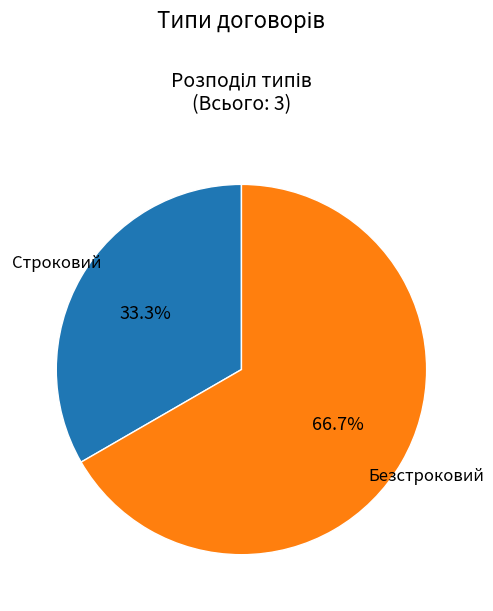

Is there any slice that represents more than half of the pie?

Yes